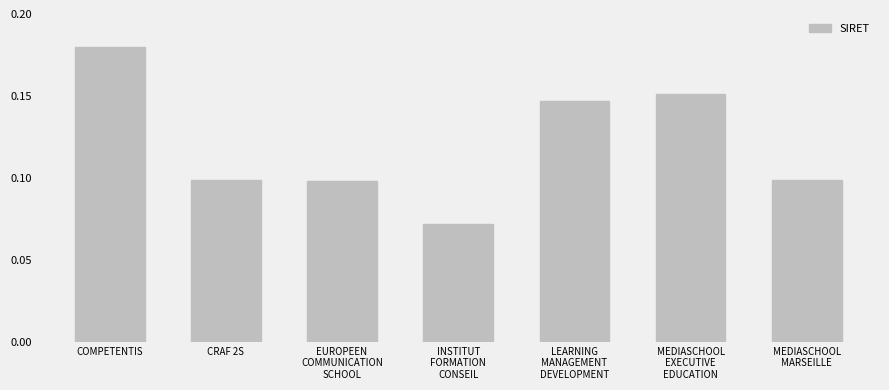

Which label corresponds to the largest value in the chart?

COMPETENTIS